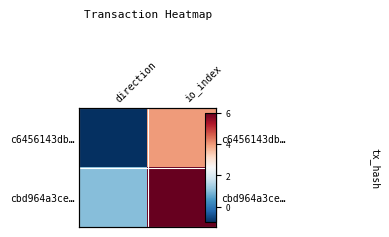

At which category does the chart reach its peak across all series?

io_index